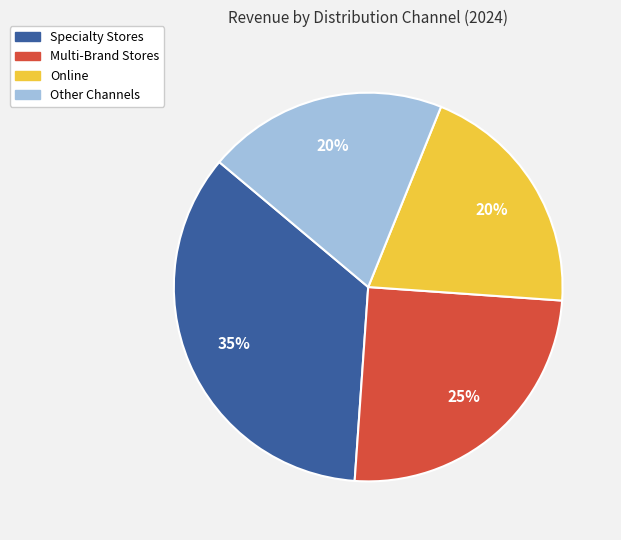

True or false: Online accounts for 20% of the total.

True